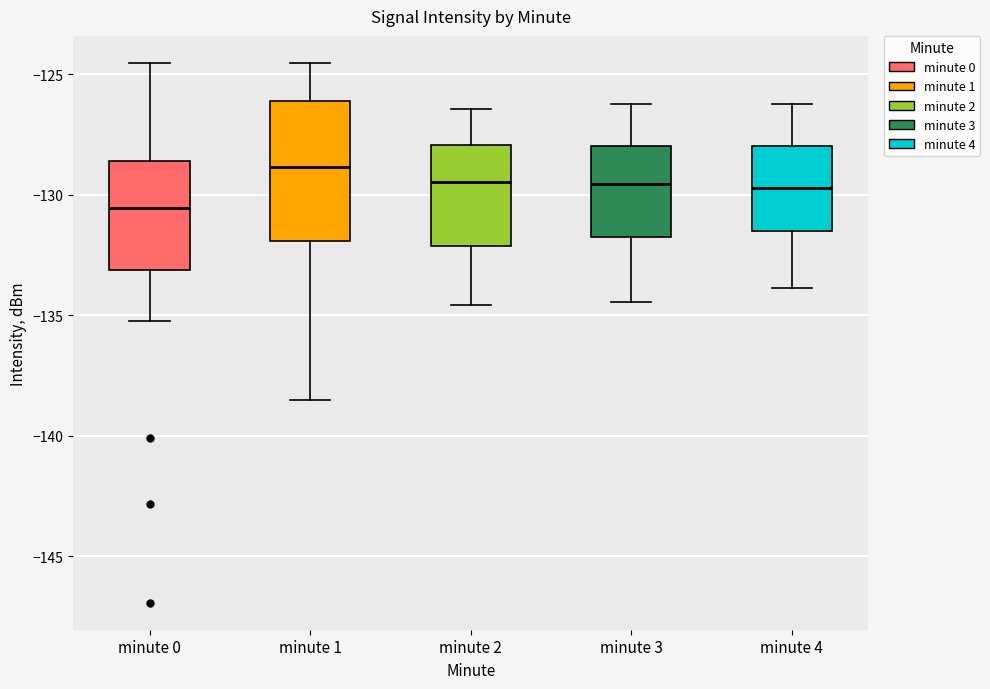

Which box is the tallest, from its lower edge to its upper edge?

minute 1